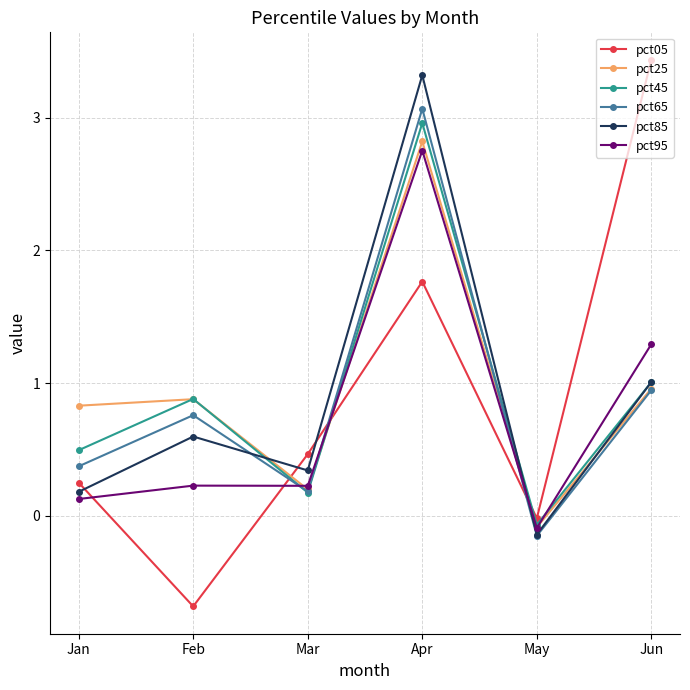

How many lines are shown in the chart?

6